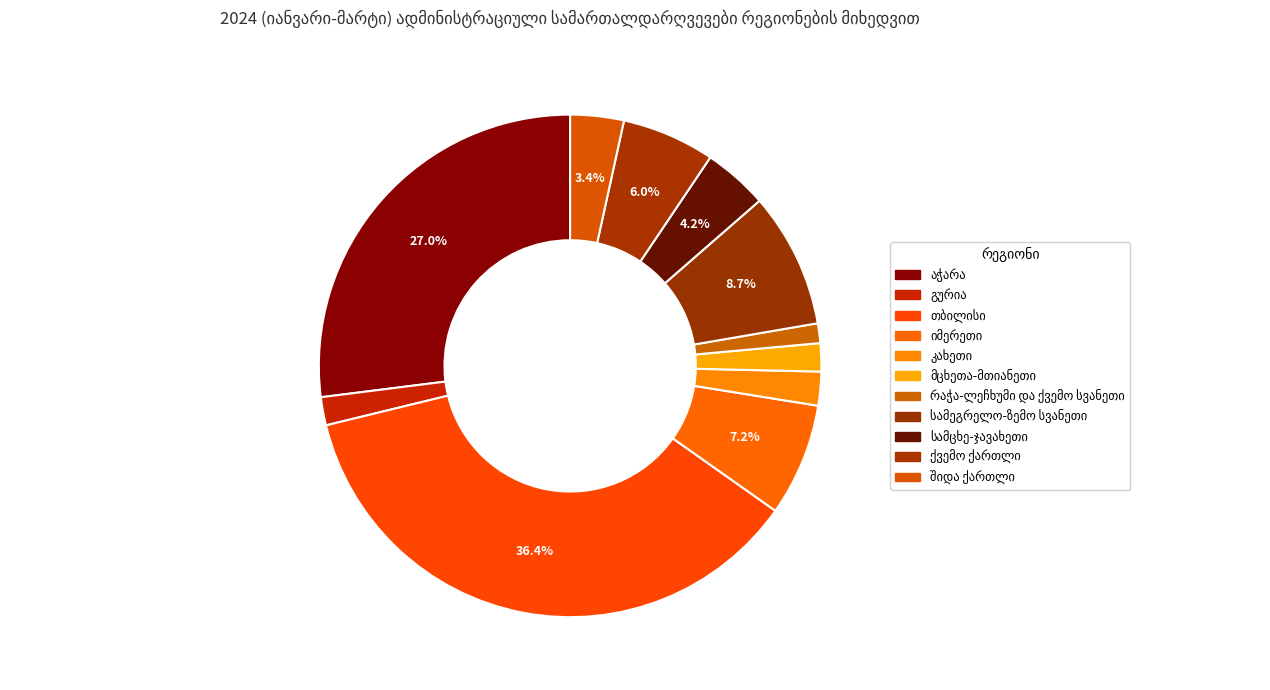

How many segments does this pie chart have?

11